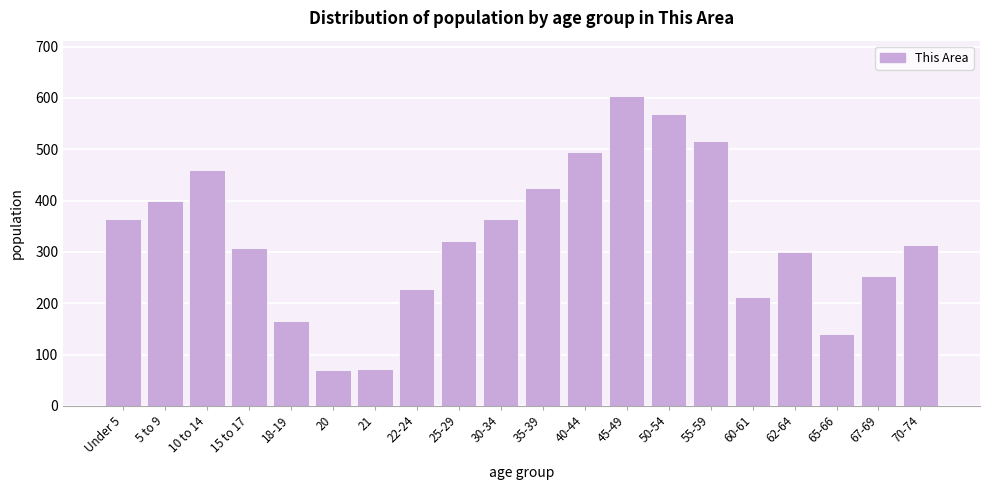

What is the difference between the maximum and minimum values?

534